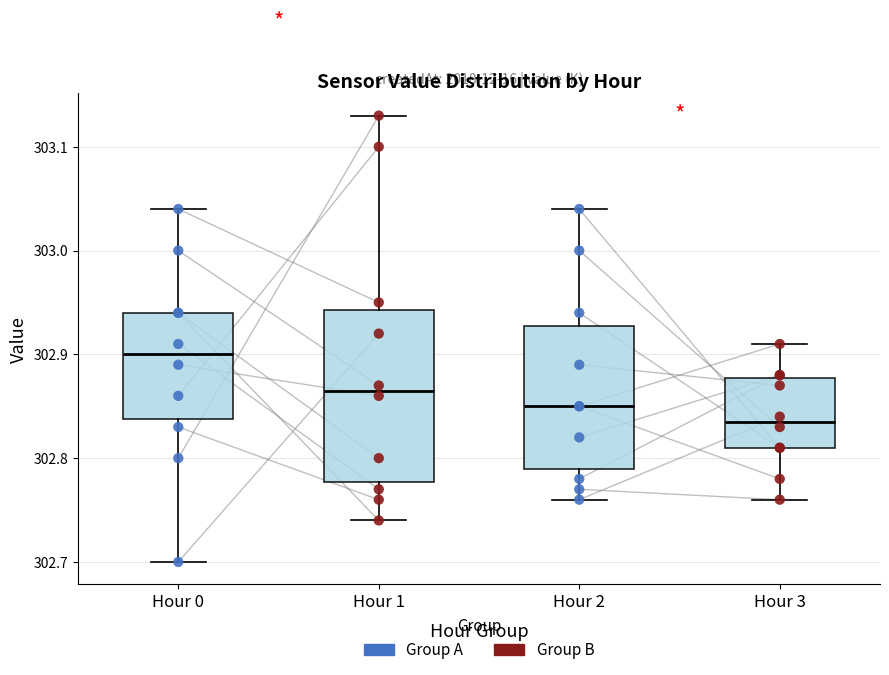

Which box has the lowest median line?

Hour 3